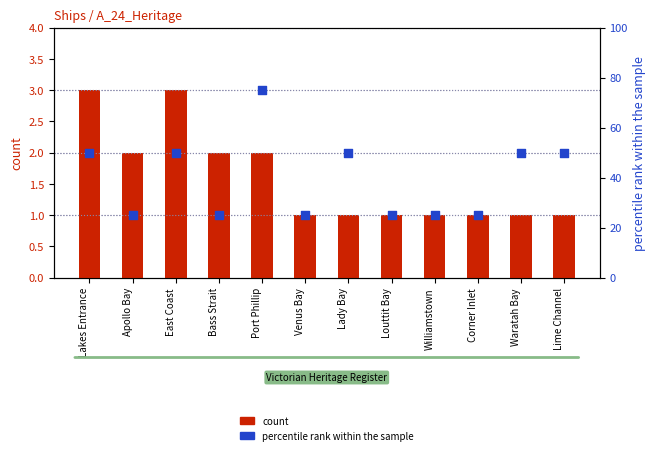

What is the total value across all series at Apollo Bay?

27